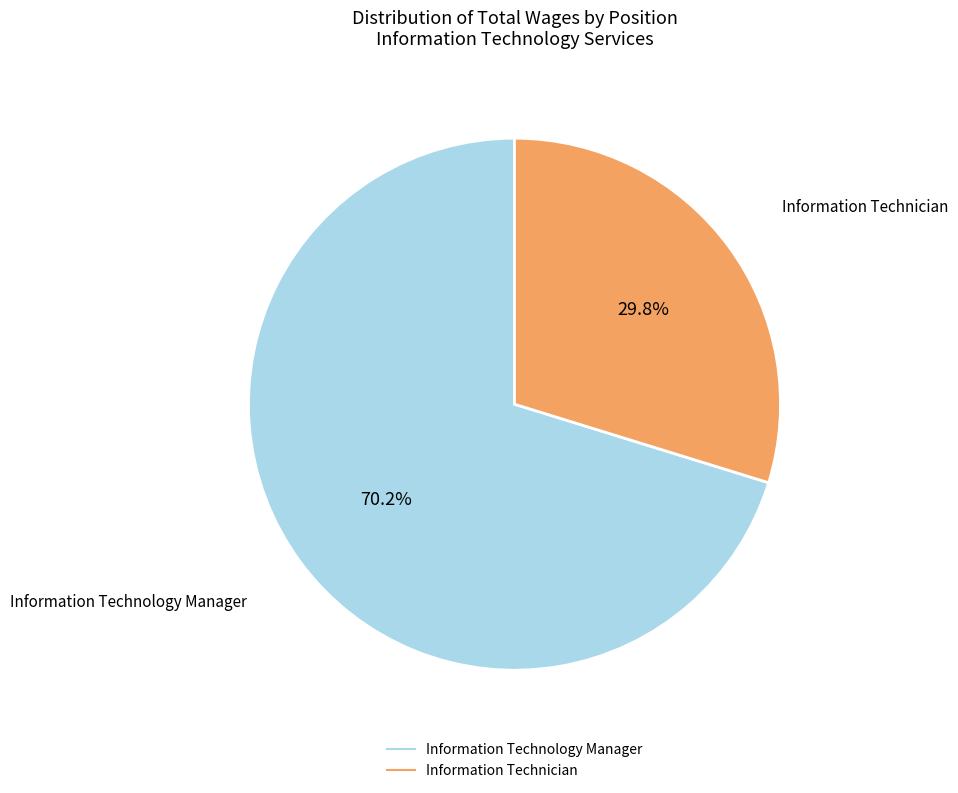

Is the sum of Information Technician and Information Technology Manager greater than half?

Yes